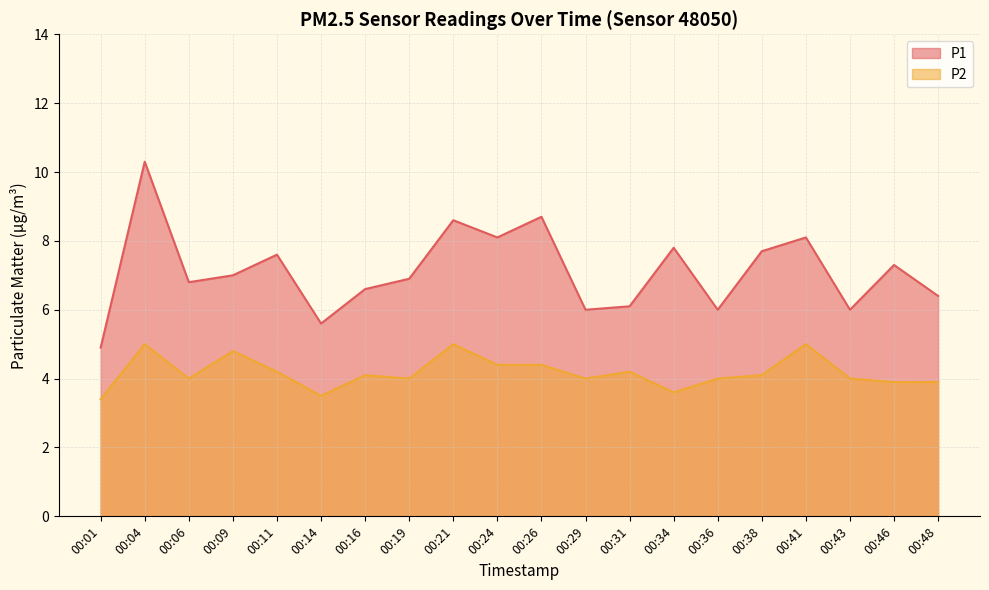

True or false: P1 and P2 intersect in this chart.

False